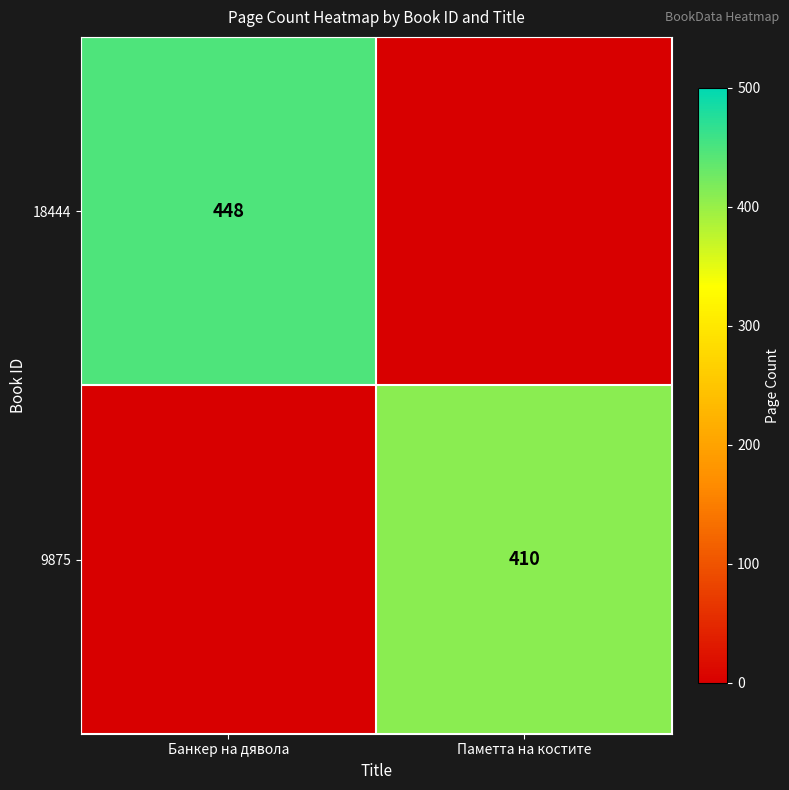

Which has a higher value, Паметта на костите or Банкер на дявола?

Банкер на дявола